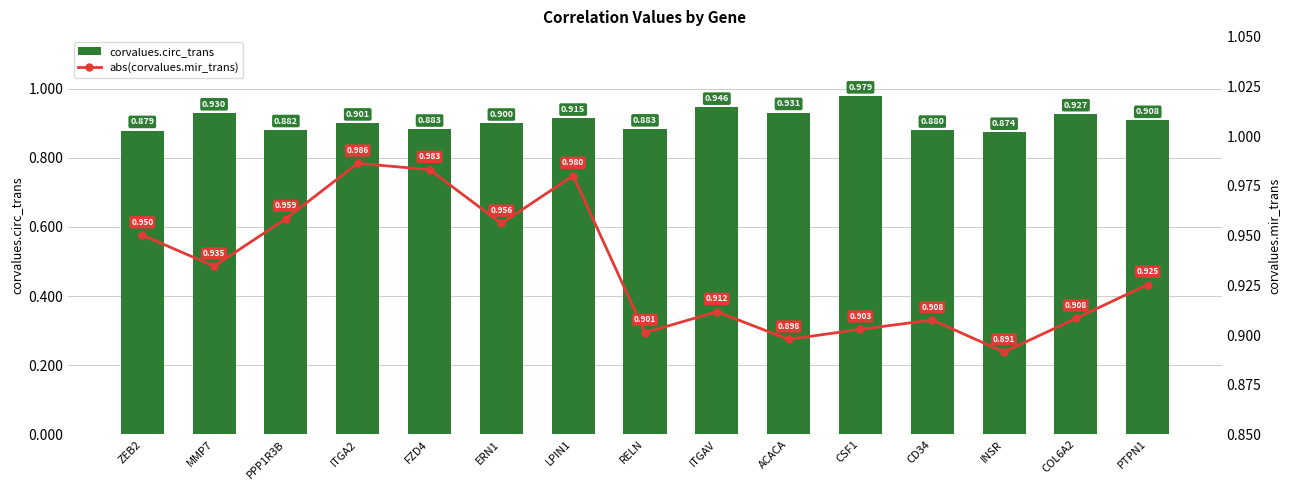

What is the smallest value displayed?

0.9